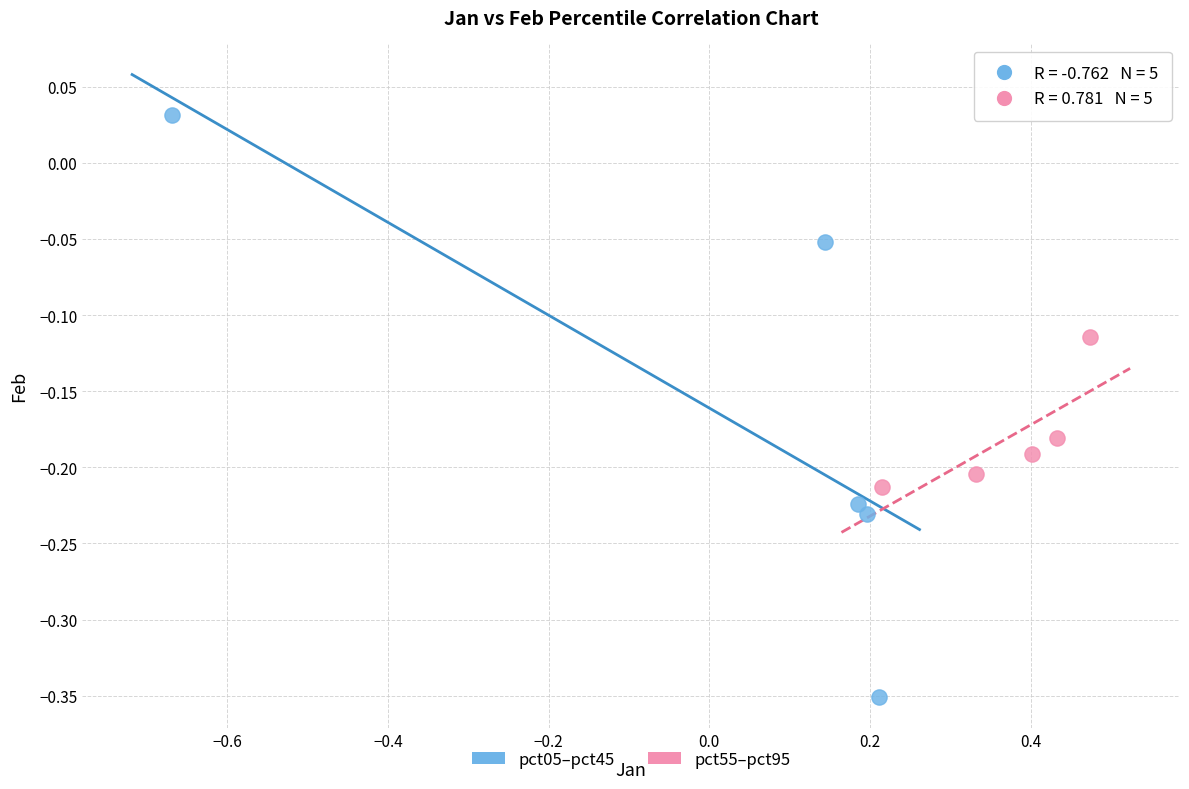

Which series has the widest spread of Y values?

pct05–pct45